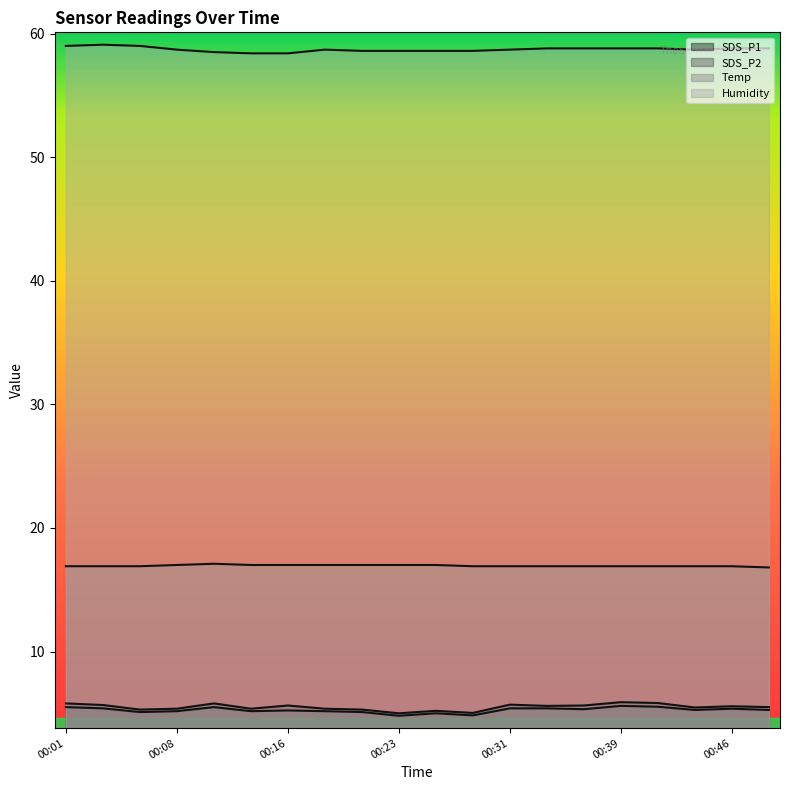

Is the value of Humidity at 00:33 greater than the value of Temp at 00:18?

Yes